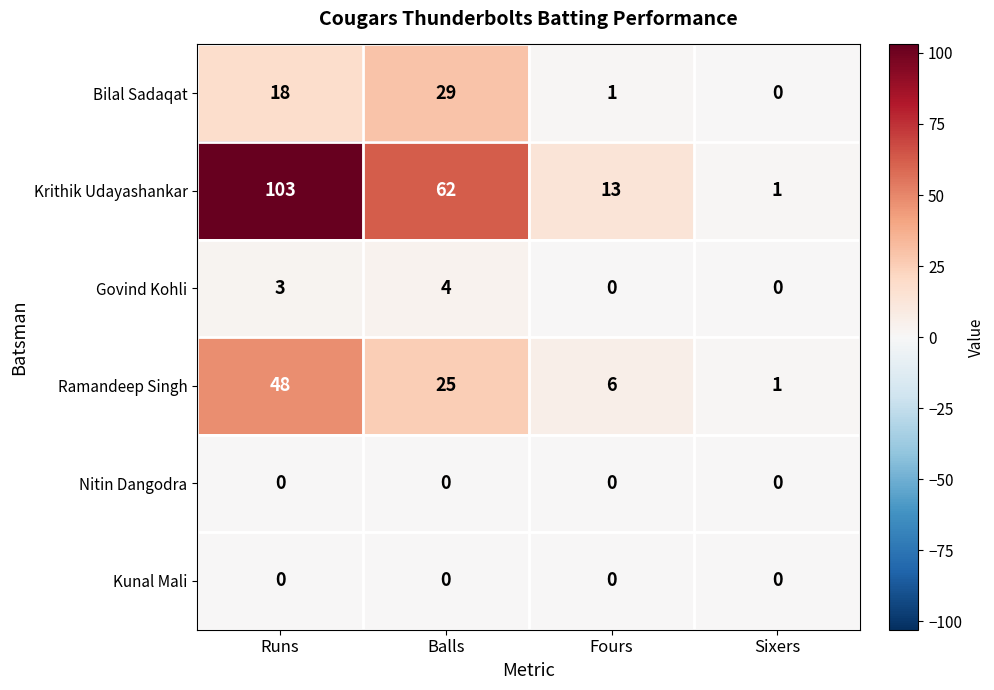

The Ramandeep Singh series shows 5 at Balls. True or false?

False